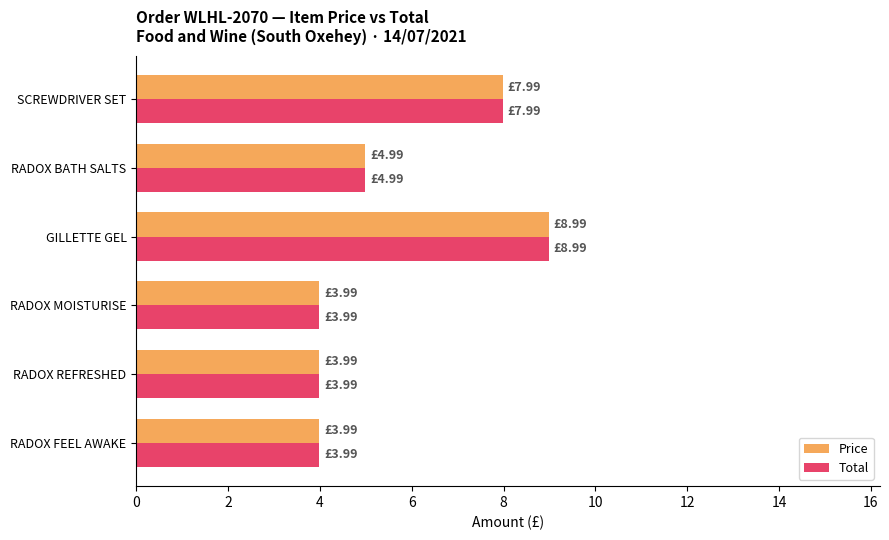

At which category is the sum across all series the highest?

GILLETTE GEL